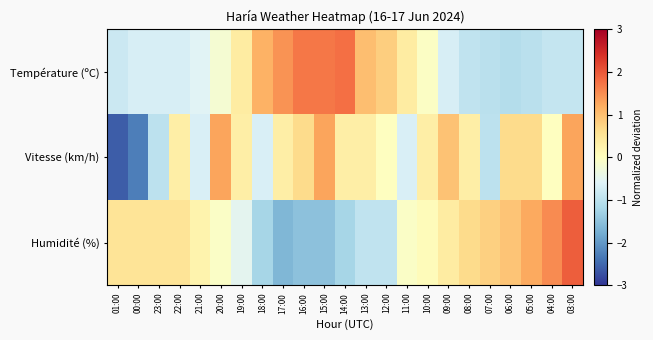

Rank the series by their maximum value, from lowest to highest.

Vitesse (km/h), Température (ºC), Humidité (%)